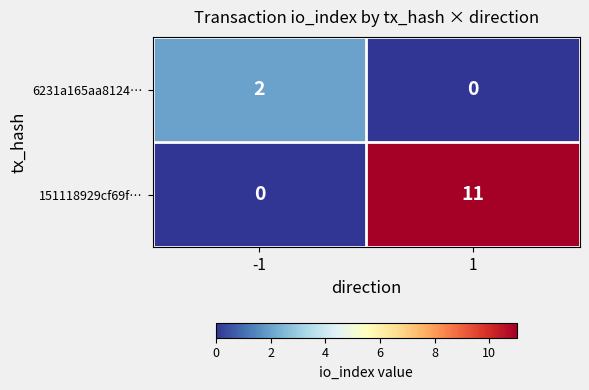

What is the difference between the highest and lowest values at 1?

11